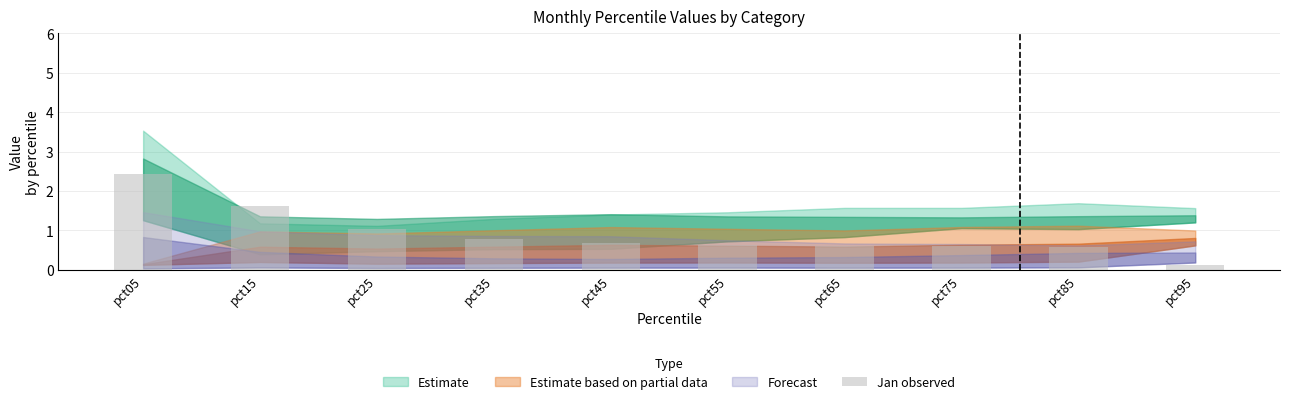

Between pct75 and pct45, which is larger?

pct45